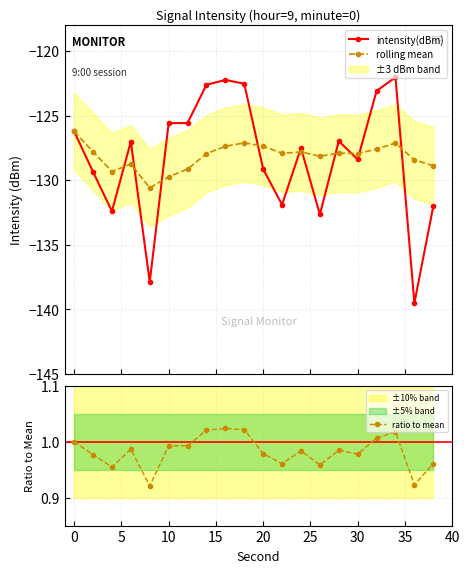

What is the difference between the second highest and second lowest values in the intensity(dBm) series?

15.6